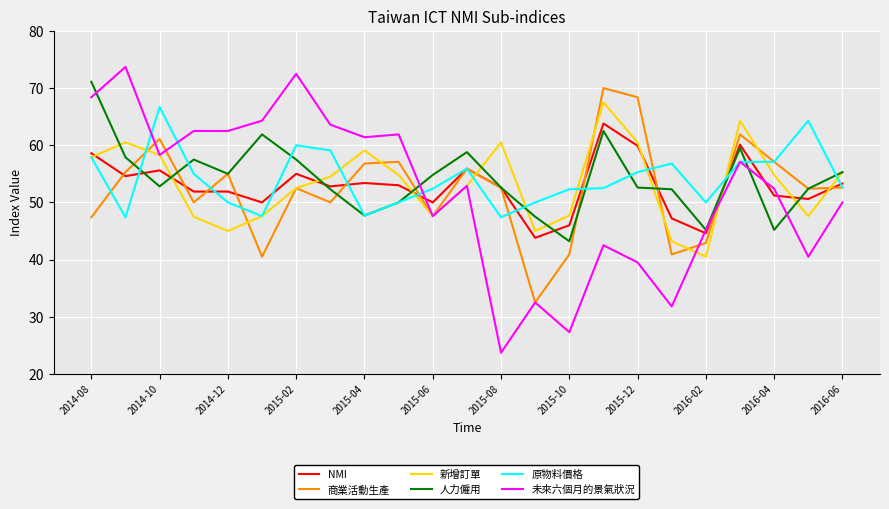

What is the highest value of the NMI series?

63.8